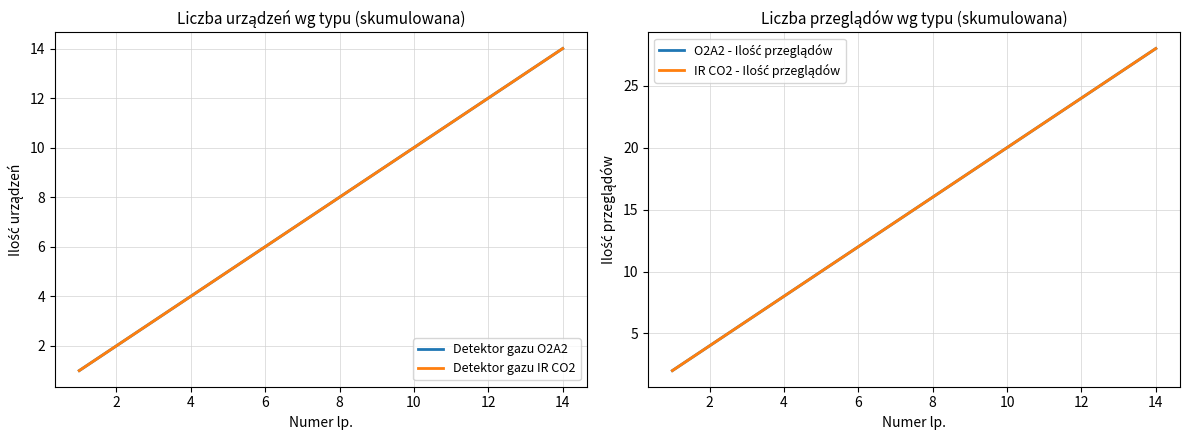

Between 8 and 10, which series saw the biggest shift?

O2A2 - Ilość przeglądów